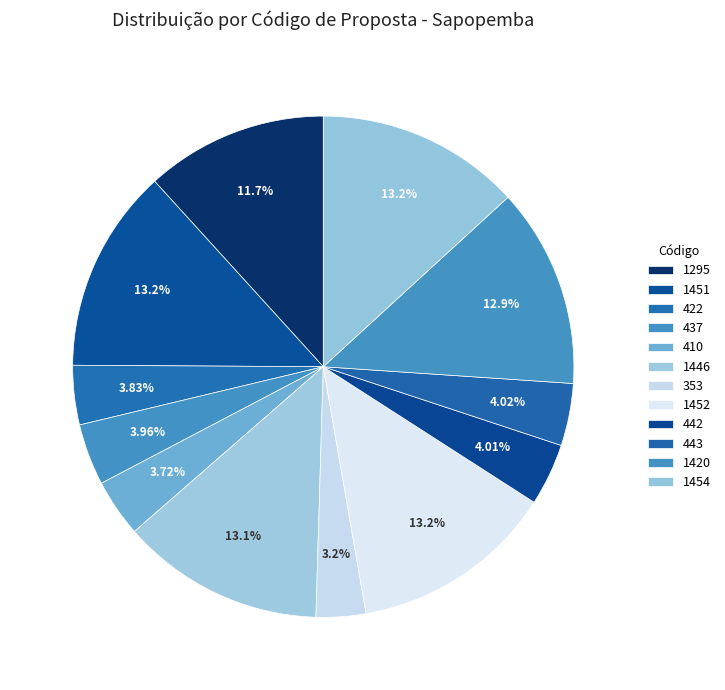

How many slices are in this pie chart?

12